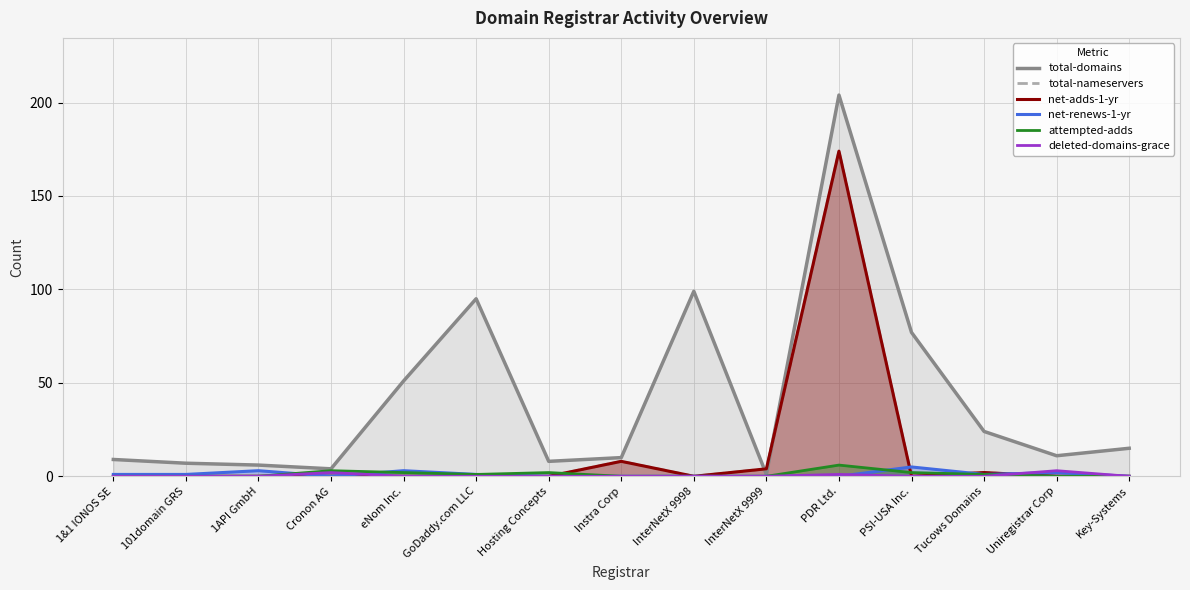

At eNom Inc., list the series in order from smallest to largest.

total-nameservers, net-adds-1-yr, deleted-domains-grace, attempted-adds, net-renews-1-yr, total-domains